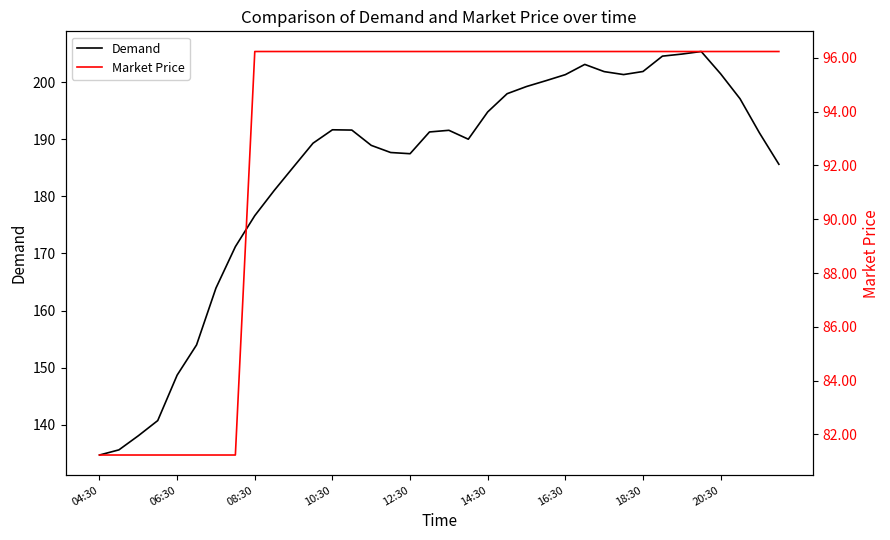

What is the lowest value of the Market Price series?

81.2